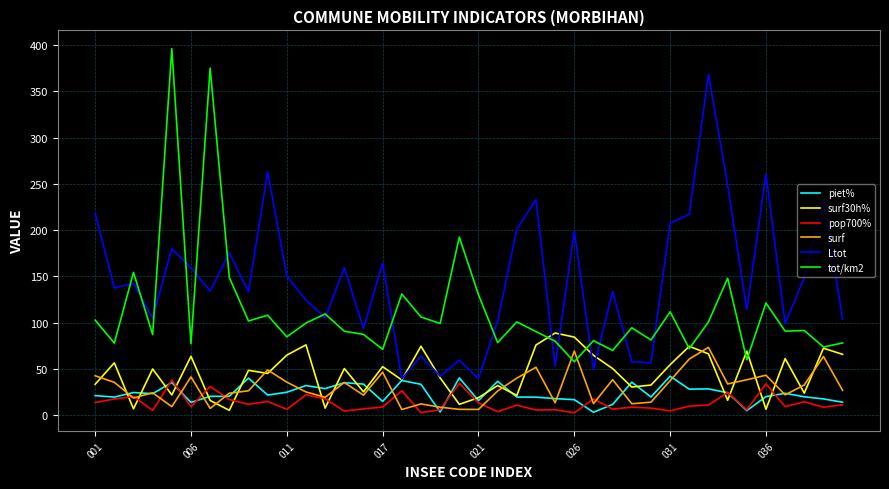

True or false: Ltot and pop700% intersect in this chart.

False